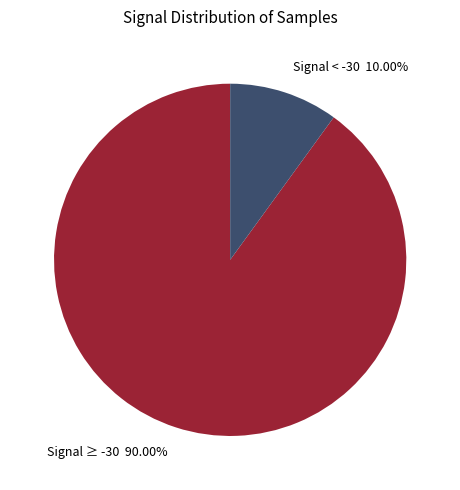

Rank the categories by value from highest to lowest.

Signal ≥ -30 90.00%, Signal < -30 10.00%